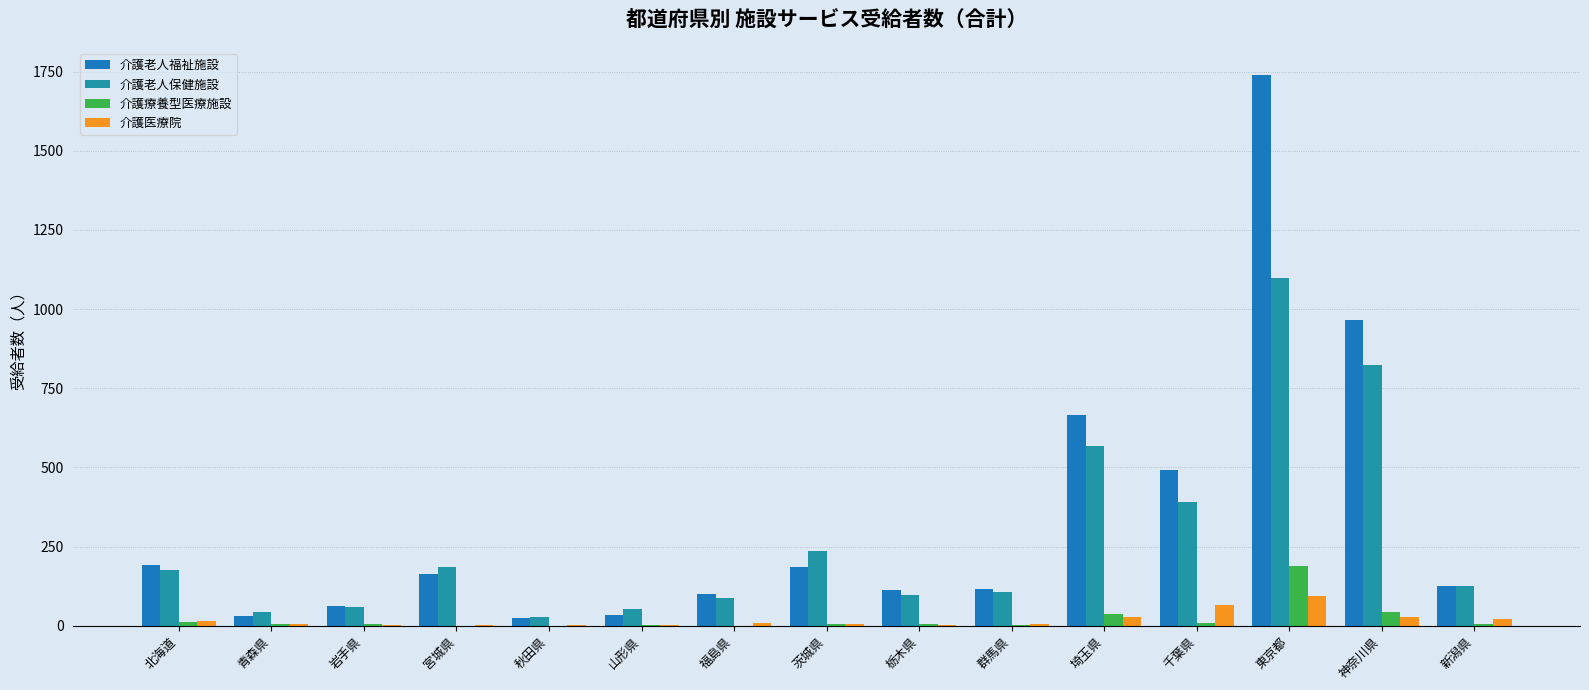

Are the bars grouped side by side (vs. stacked)?

Yes